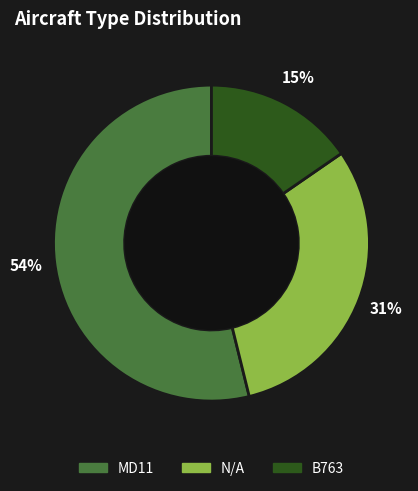

To the nearest percent, what percentage of the pie is B763?

15%